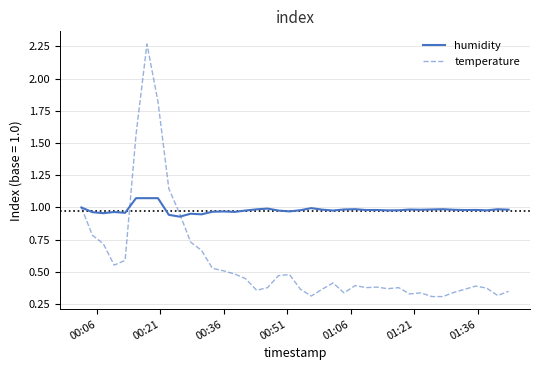

Which series has the largest total across all categories?

humidity